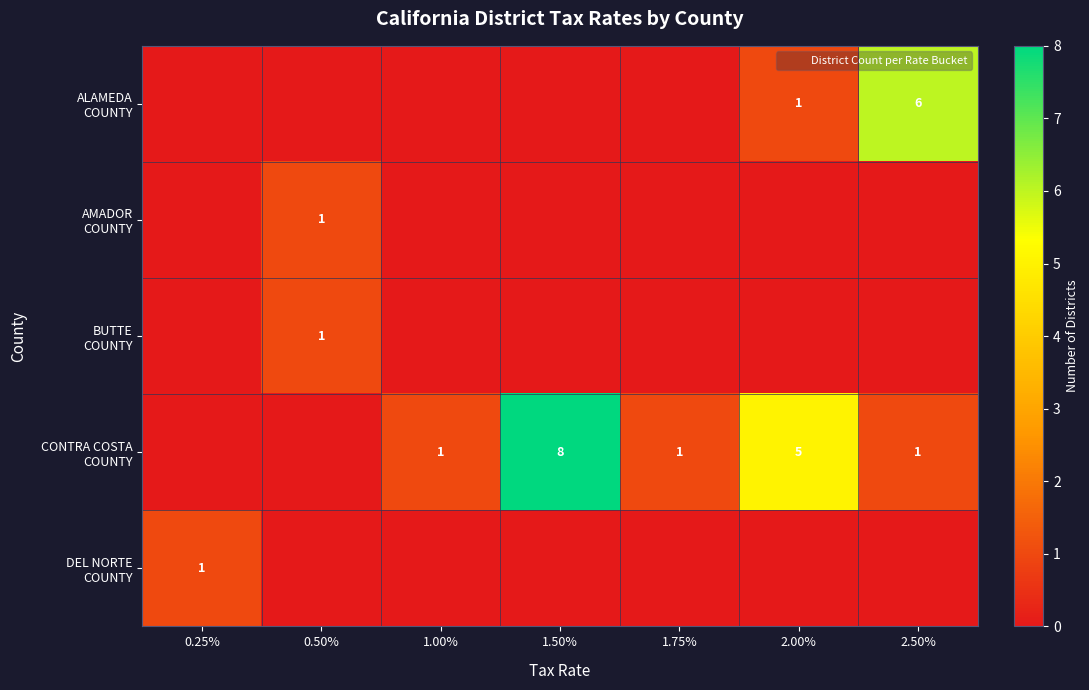

Count the BUTTE COUNTY values in the range 0 to 1.

7